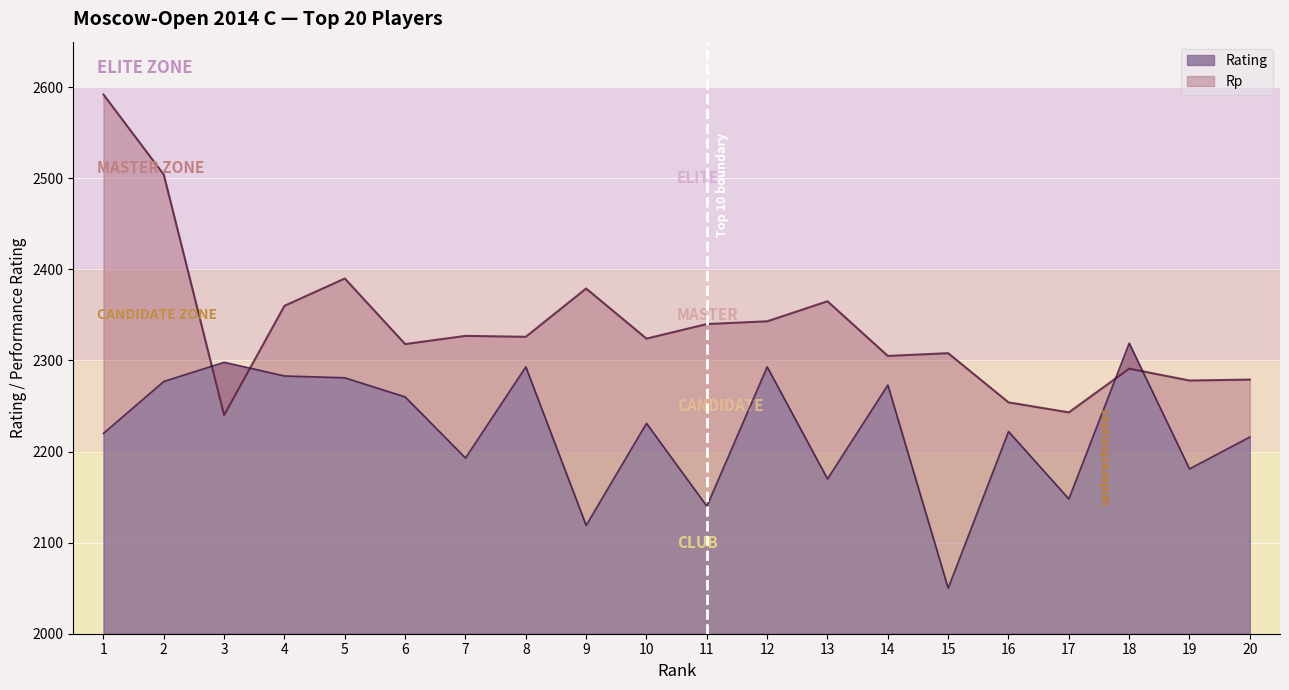

What is the value of the Rp line point at the 15th from the left?

2308